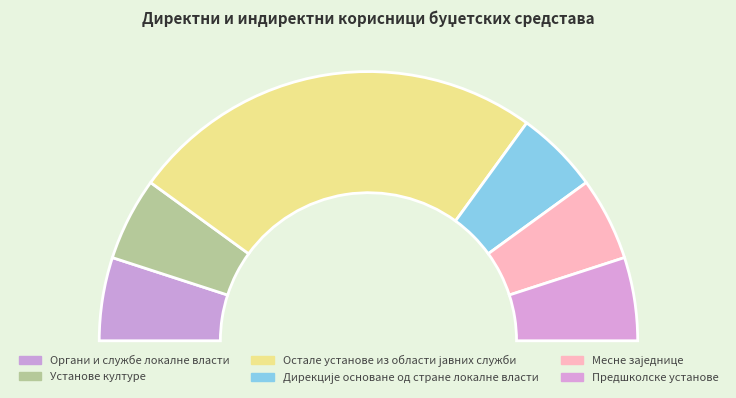

What is the smallest slice in the pie chart?

Органи и службе локалне власти